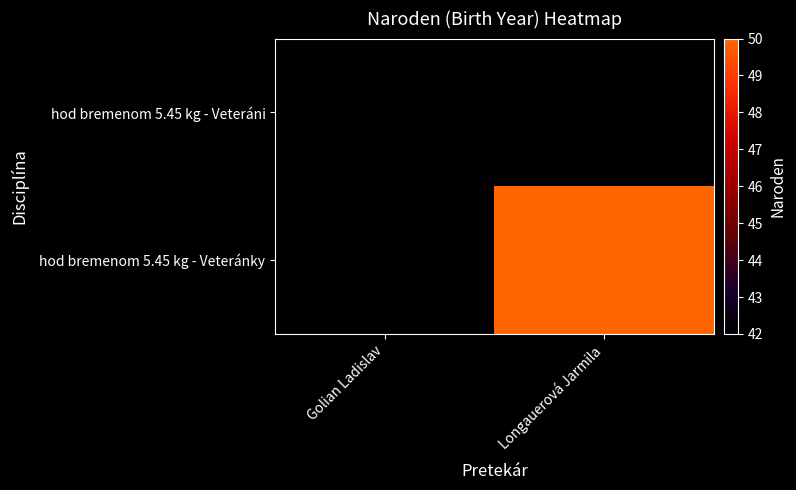

List the series in order of their peak value, lowest first.

hod bremenom 5.45 kg - Veteráni, hod bremenom 5.45 kg - Veteránky